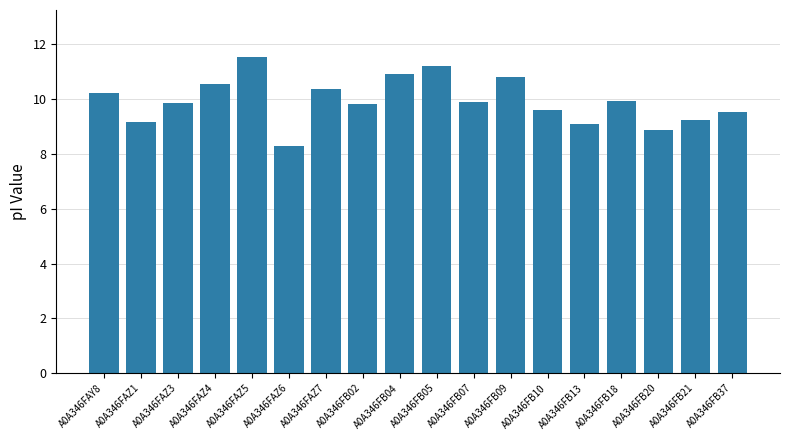

The chart shows a value of 9.3 at A0A346FB21. True or false?

True